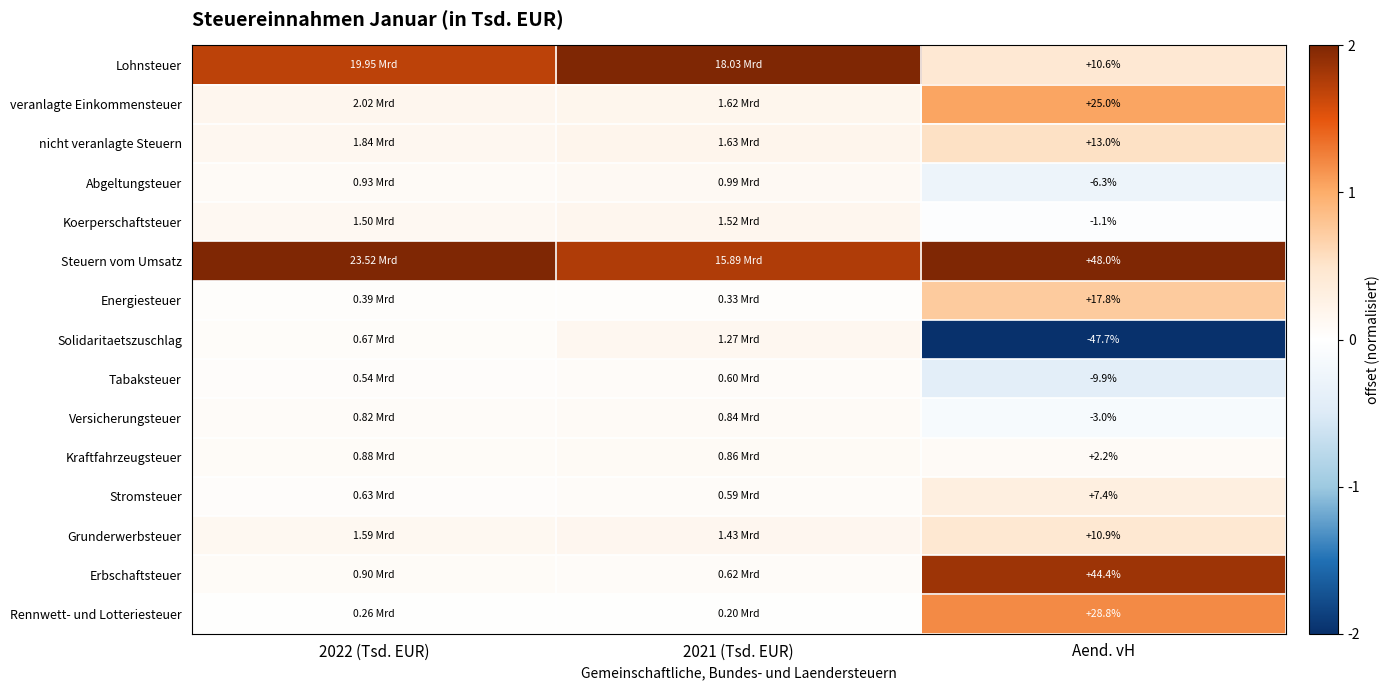

At which label does Versicherungsteuer reach its minimum?

Aend. vH